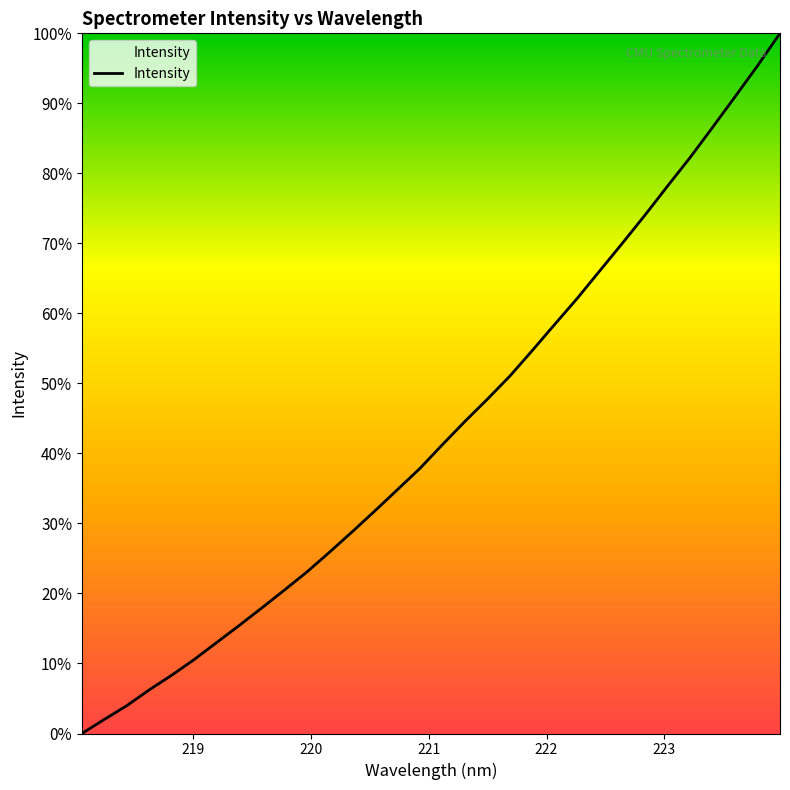

What is the maximum value shown in the chart?

100.0